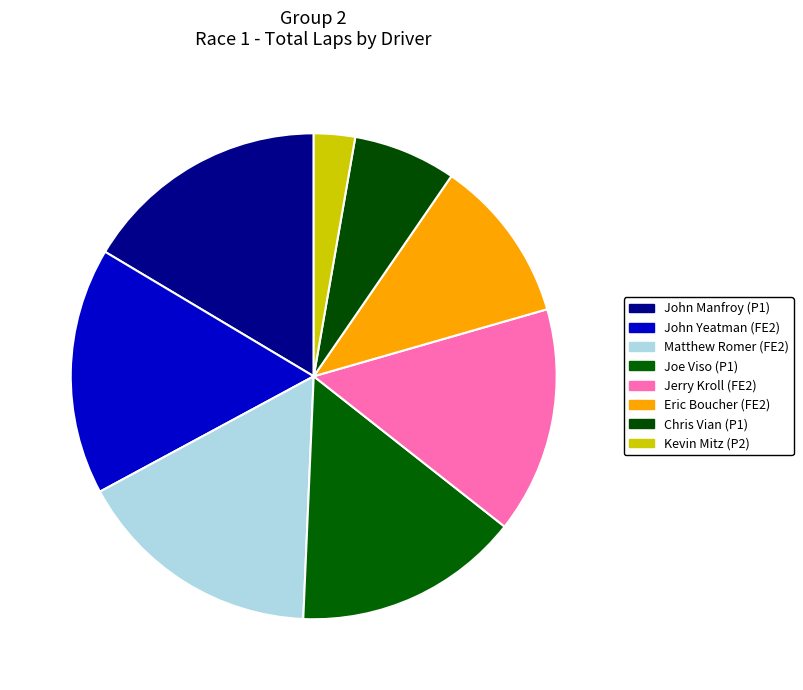

Is there any slice that represents more than half of the pie?

No